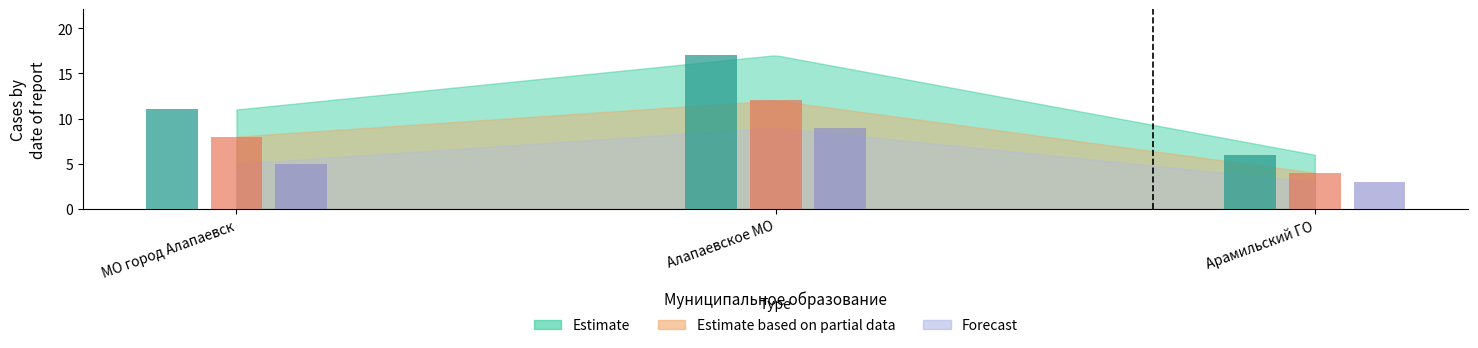

Which has a higher value, МО город Алапаевск or Арамильский ГО?

МО город Алапаевск